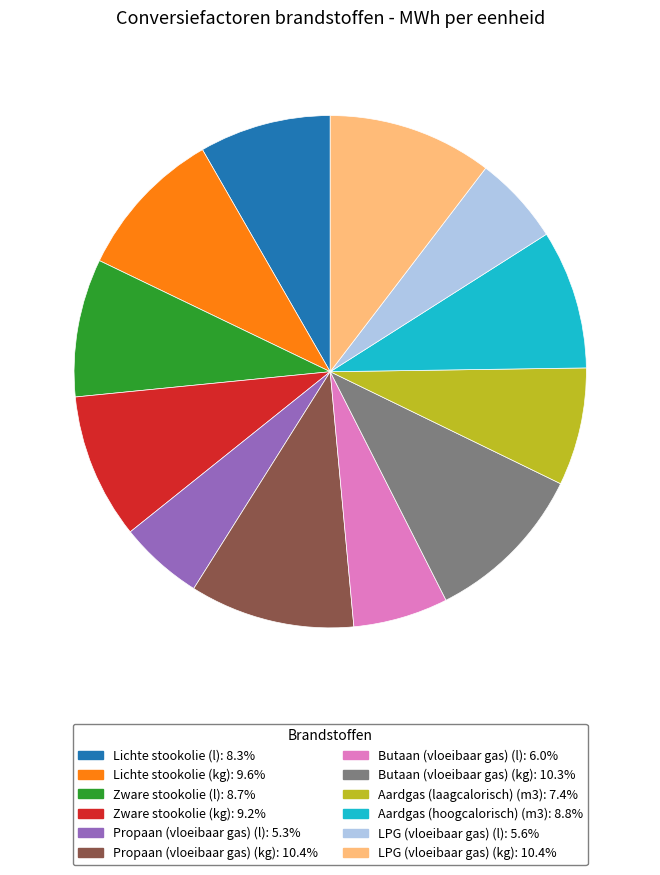

Combined, do Butaan (vloeibaar gas) (kg) and Butaan (vloeibaar gas) (l) account for over 50%?

No